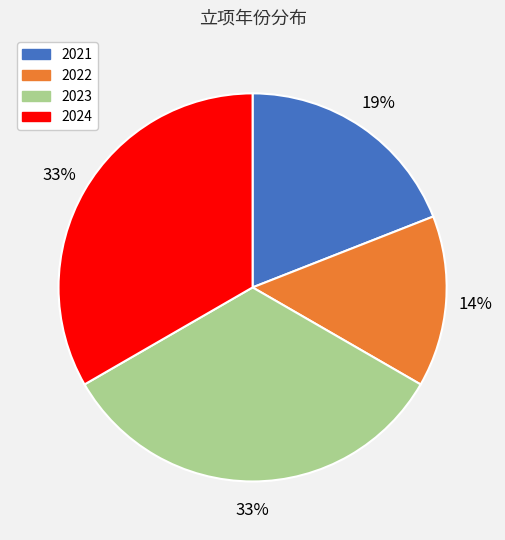

Which slice is the smallest?

2022